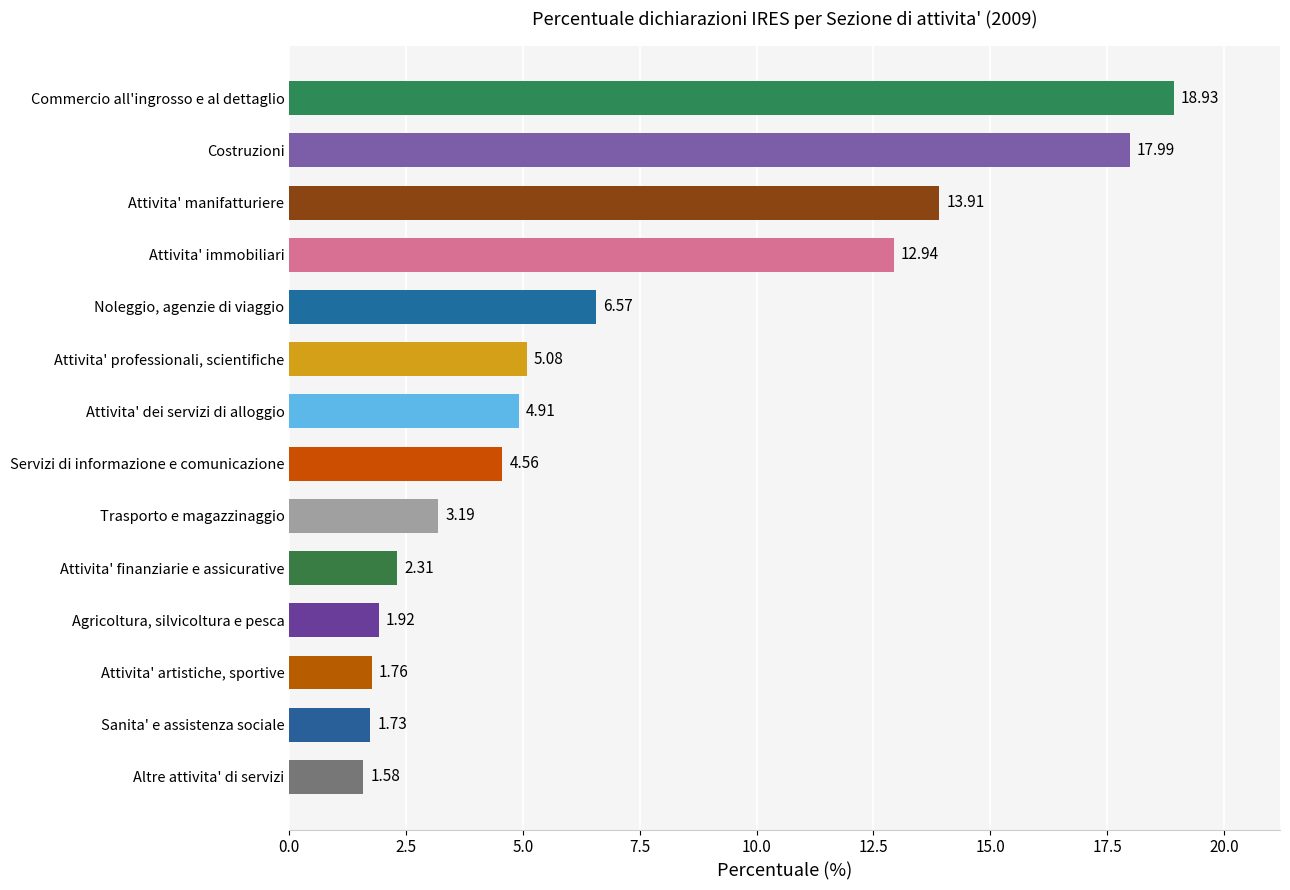

What is the sum of the values at Attivita' finanziarie e assicurative and Attivita' artistiche, sportive?

4.1